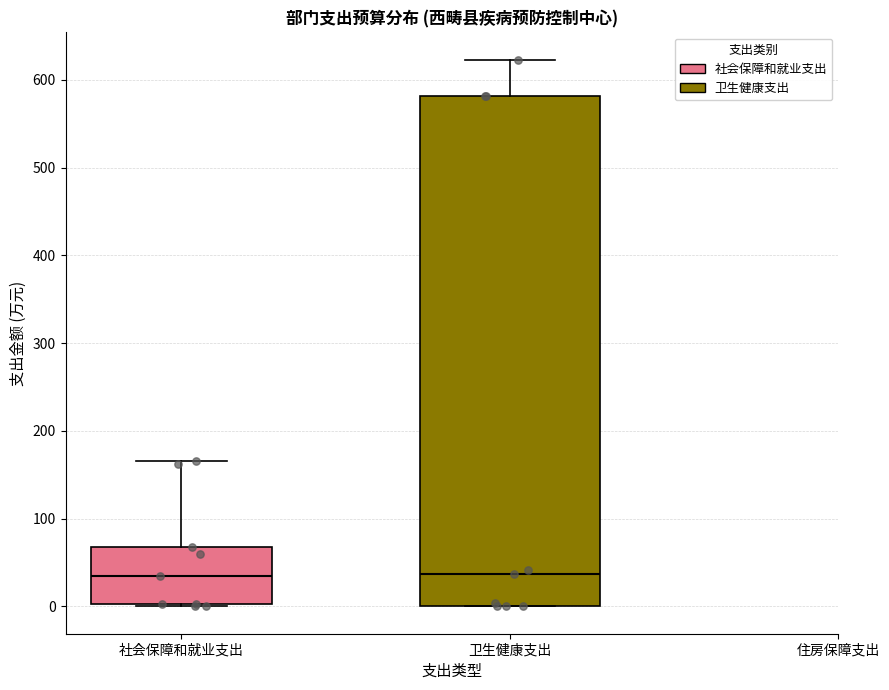

Reading left to right, transcribe this box plot: for each box, give where its median line is, the range the box spans, and where its two whiskers end, as read against the y-axis. The values are not printed on the chart, so give them approximately, as read against the axis.

社会保障和就业支出: median 30, box 0 to 70, whiskers 0 to 170
卫生健康支出: median 40, box 0 to 580, whiskers 0 to 620